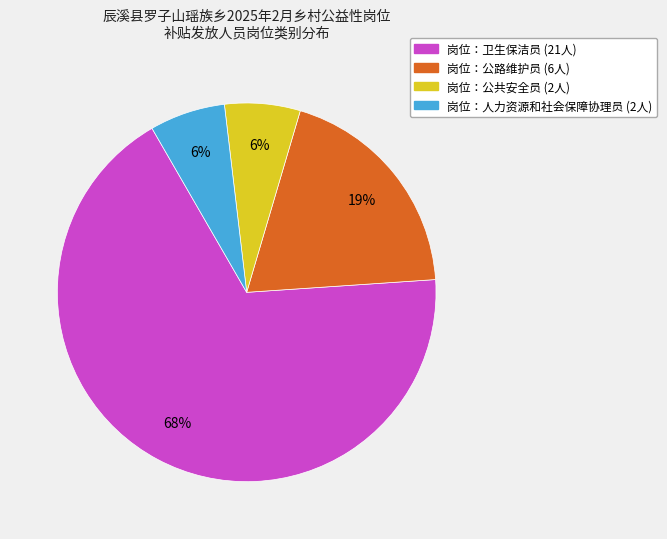

To the nearest percent, what is the average slice percentage?

25%